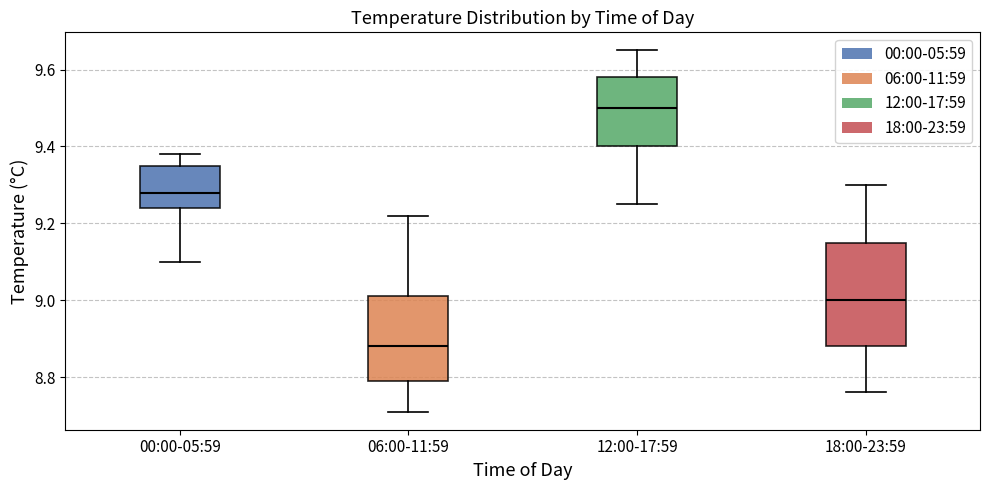

Reading left to right, transcribe this box plot: for each box, give where its median line is, the range the box spans, and where its two whiskers end, as read against the y-axis. The values are not printed on the chart, so give them approximately, as read against the axis.

00:00-05:59: median 9.28, box 9.24 to 9.36, whiskers 9.10 to 9.38
06:00-11:59: median 8.88, box 8.80 to 9.02, whiskers 8.72 to 9.22
12:00-17:59: median 9.50, box 9.40 to 9.58, whiskers 9.26 to 9.66
18:00-23:59: median 9.00, box 8.88 to 9.16, whiskers 8.76 to 9.30